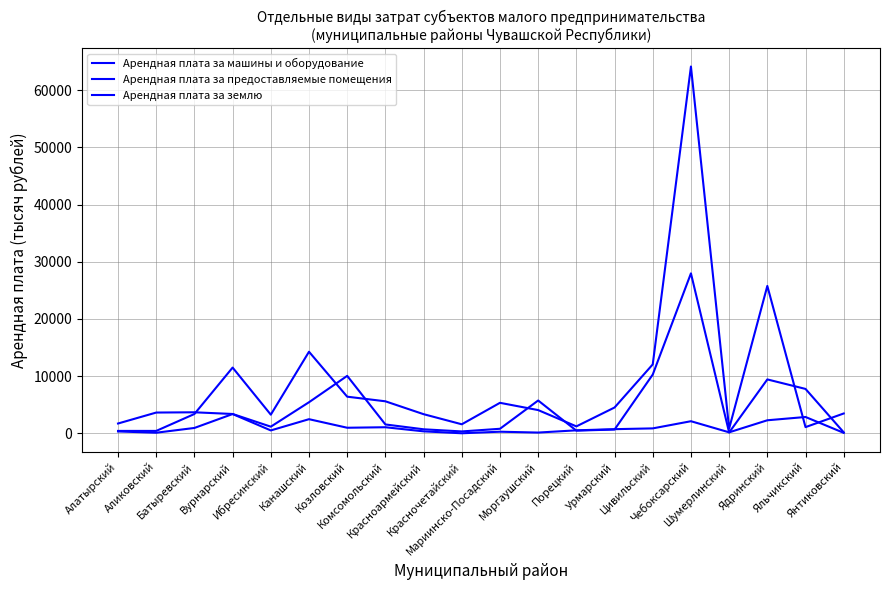

How many lines are shown in the chart?

3